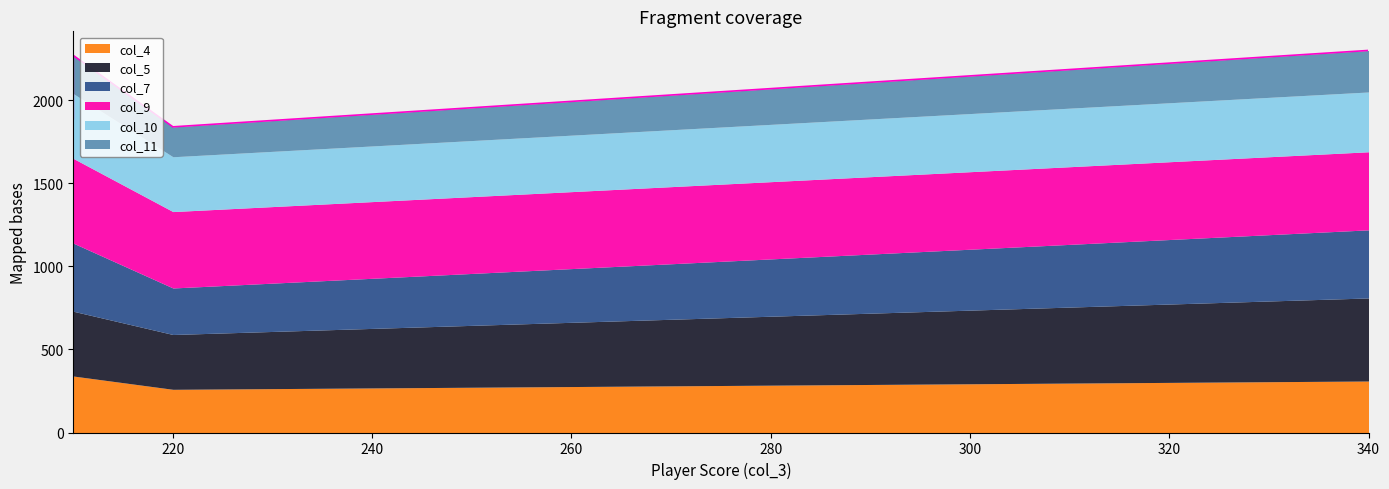

What is the total value across all series at human player #3 (skill 2/3)?

2270